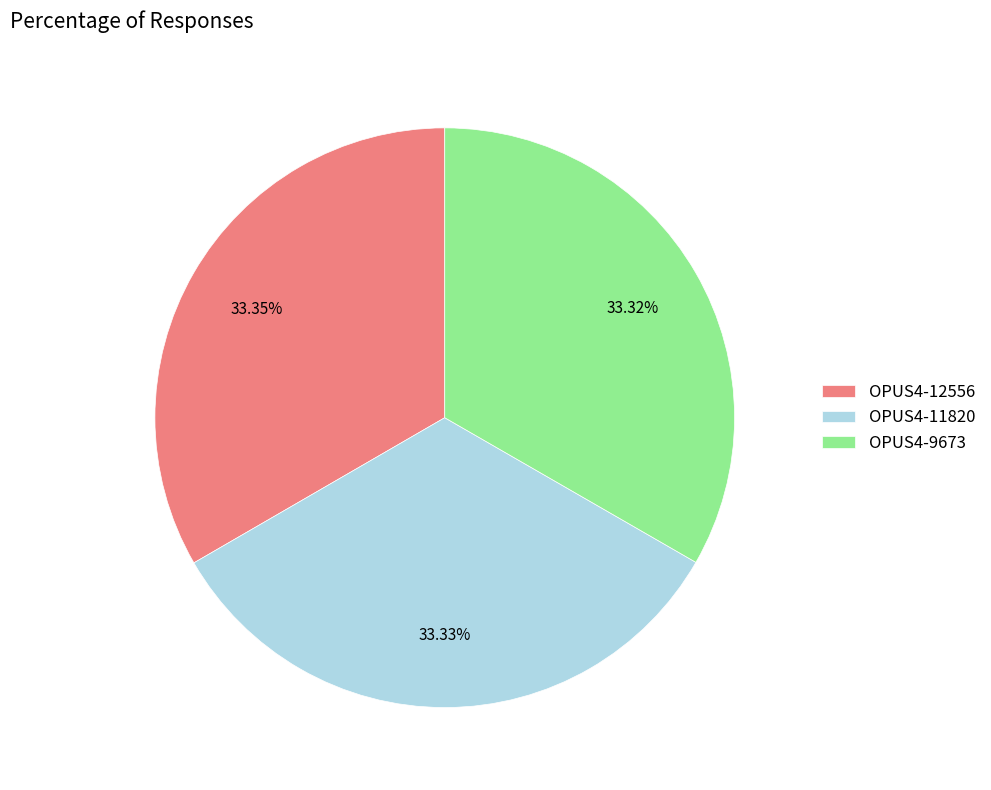

What is the ratio of the value at OPUS4-12556 to the value at OPUS4-9673?

1.0